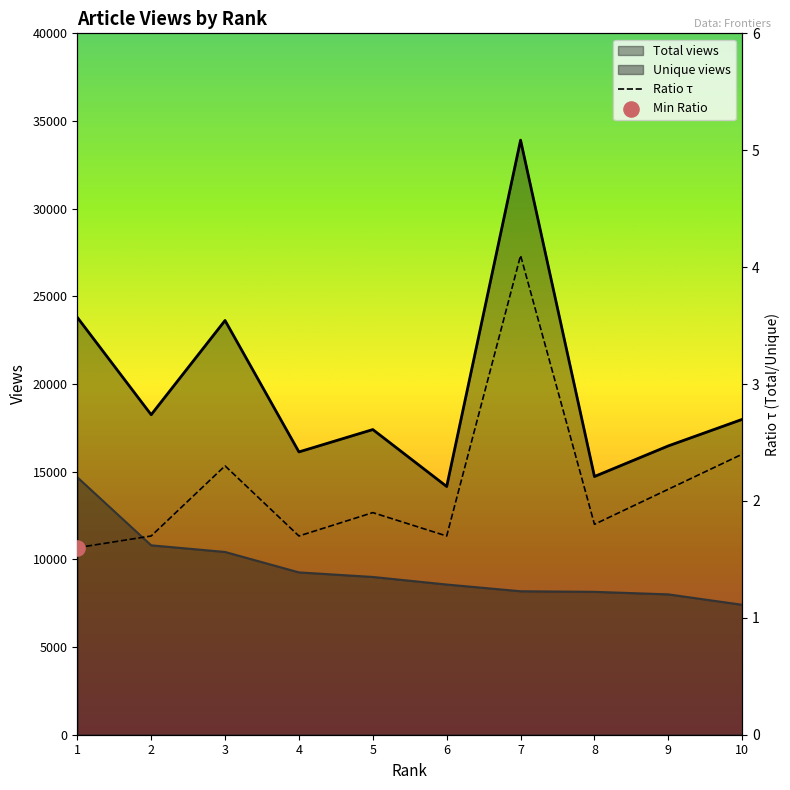

The value of Unique views at 3 is 14565. True or false?

False